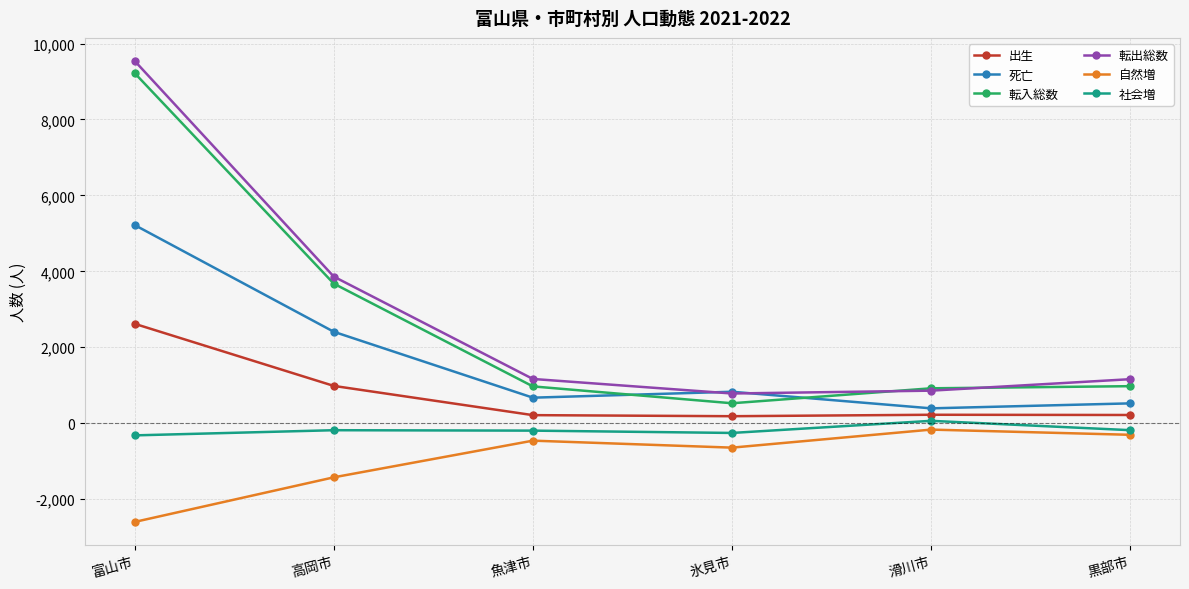

What is the total value across all series at 滑川市?

2282